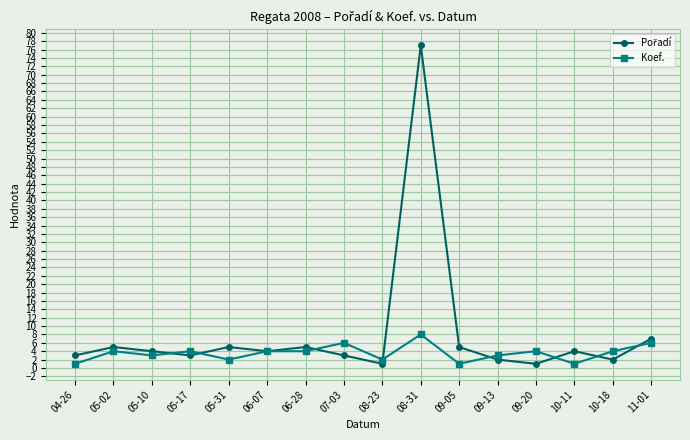

What is the label of the 16th point from the right?

04-26